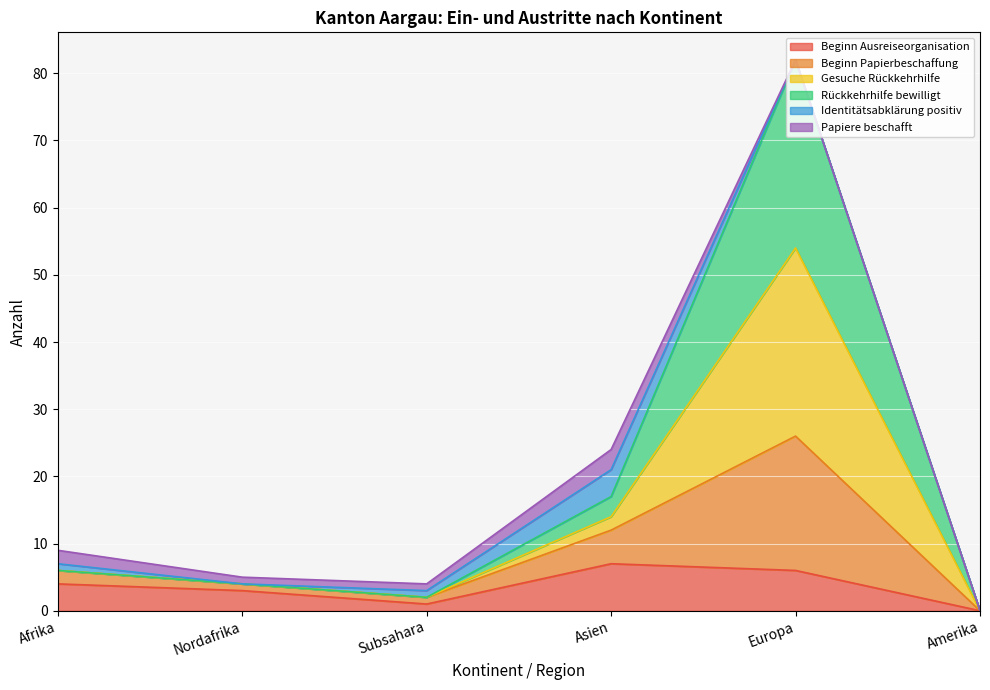

Where is the first local maximum for Rückkehrhilfe bewilligt?

Europa